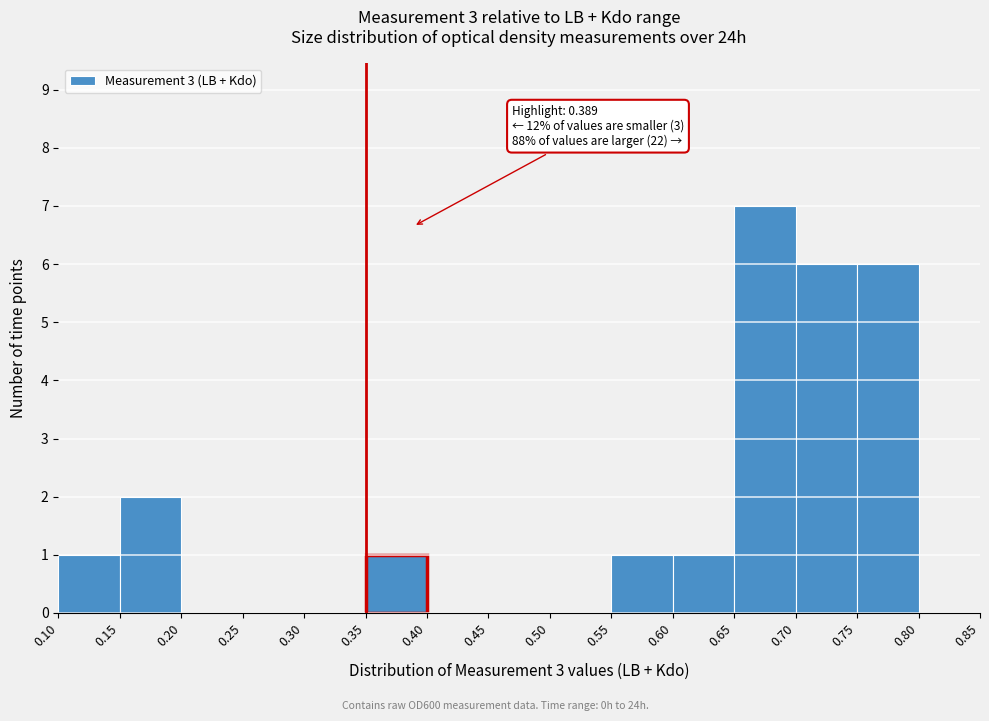

Which range on the x-axis has the tallest bar?

0.65 to 0.70